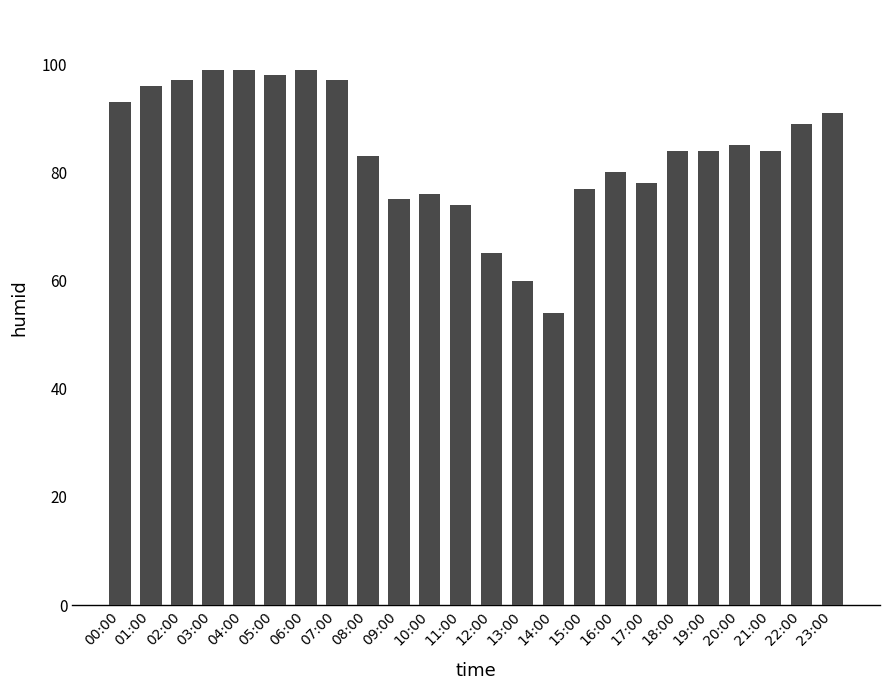

Approximately how many times larger is the value at 22:00 compared to 12:00?

1.4